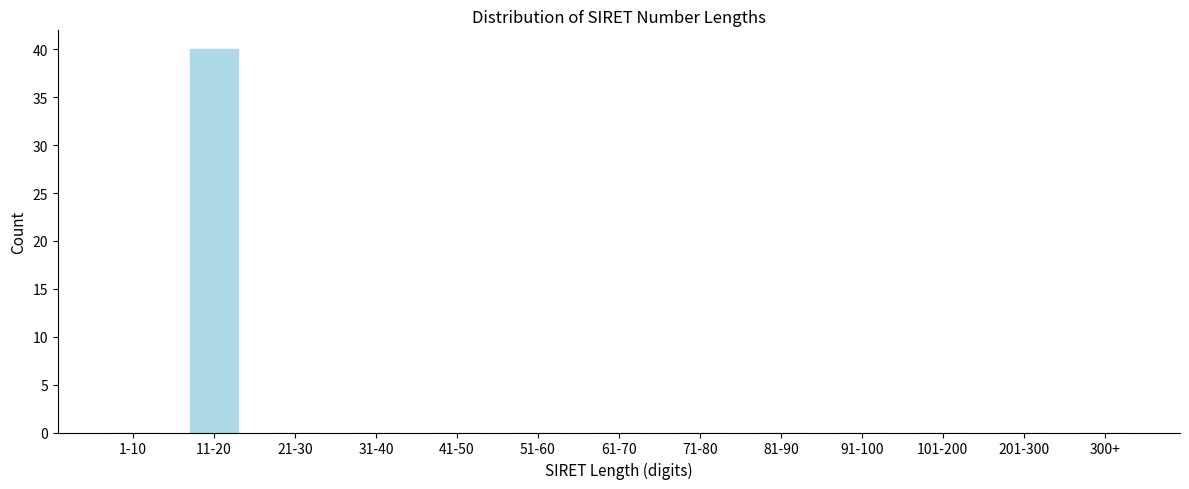

Reading left to right, transcribe all the data shown in this chart.

1-10=0	11-20=40	21-30=0	31-40=0	41-50=0	51-60=0	61-70=0	71-80=0	81-90=0	91-100=0	101-200=0	201-300=0	300+=0